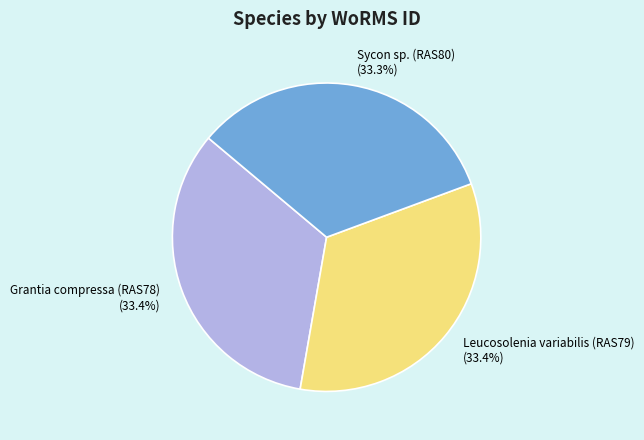

To the nearest percent, what is the combined percentage of Sycon sp. (RAS80) and Grantia compressa (RAS78)?

67%